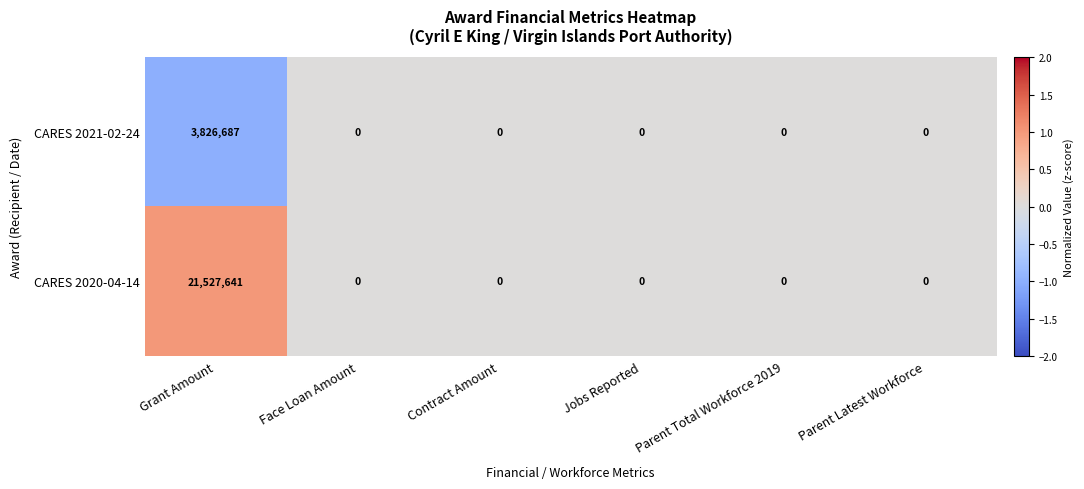

Is it true that CARES 2020-04-14 equals 0 at Parent Latest Workforce?

True